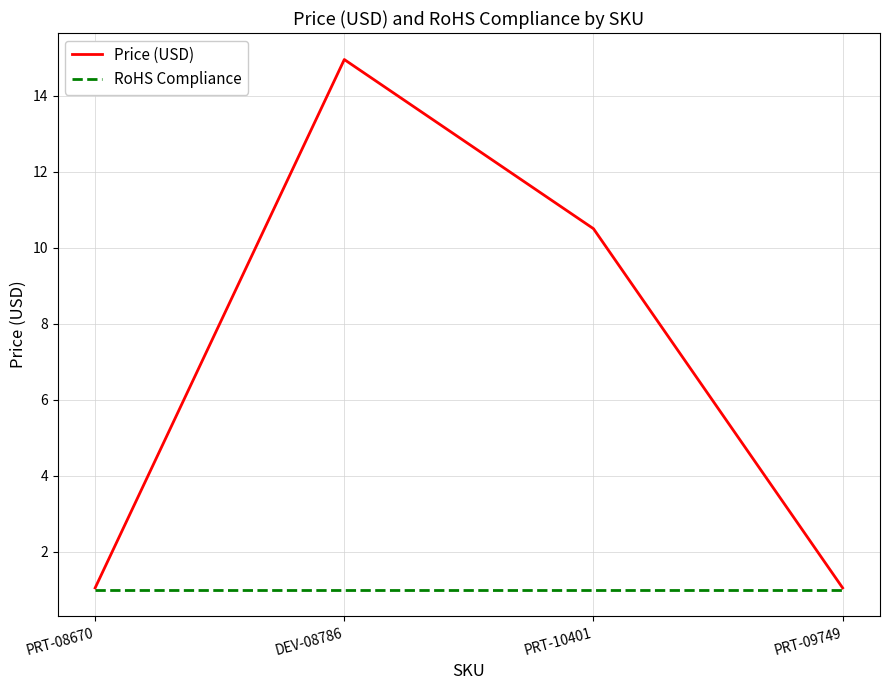

True or false: Price (USD) has more than 0 interior local peaks.

True